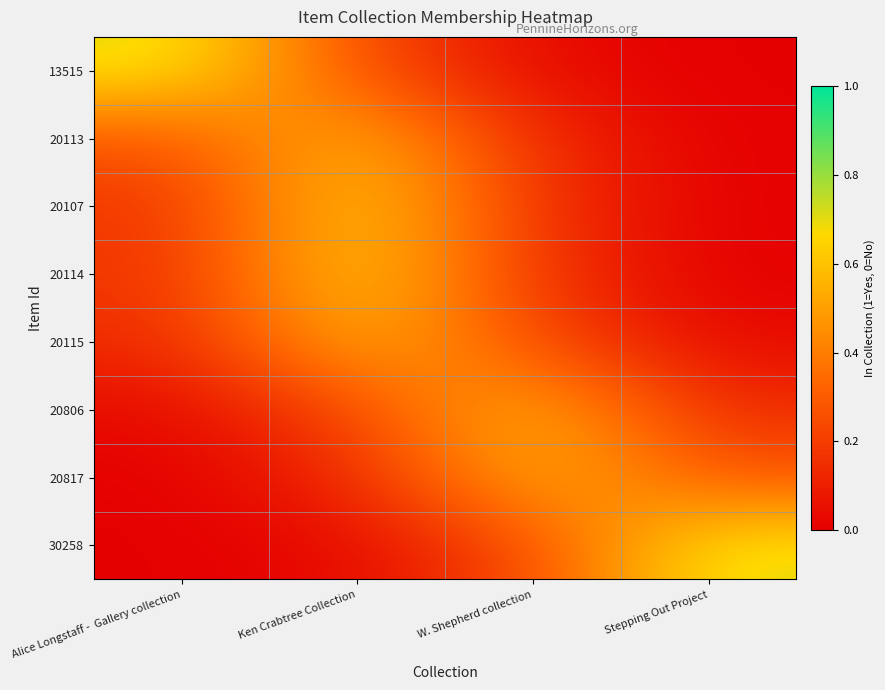

Count the number of categories in the chart.

4